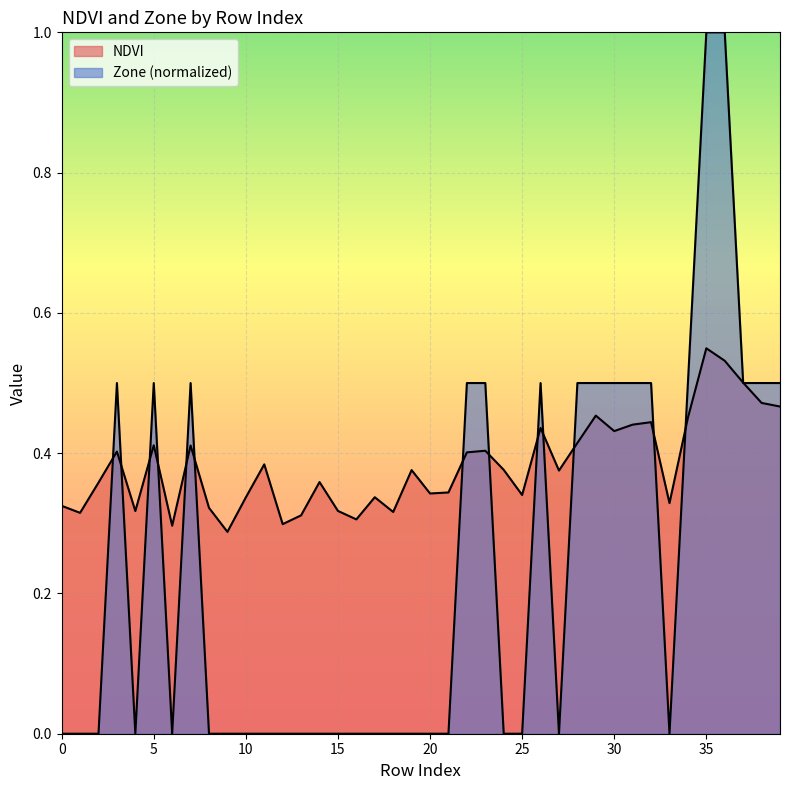

The NDVI series shows 0.3 at 8. True or false?

True